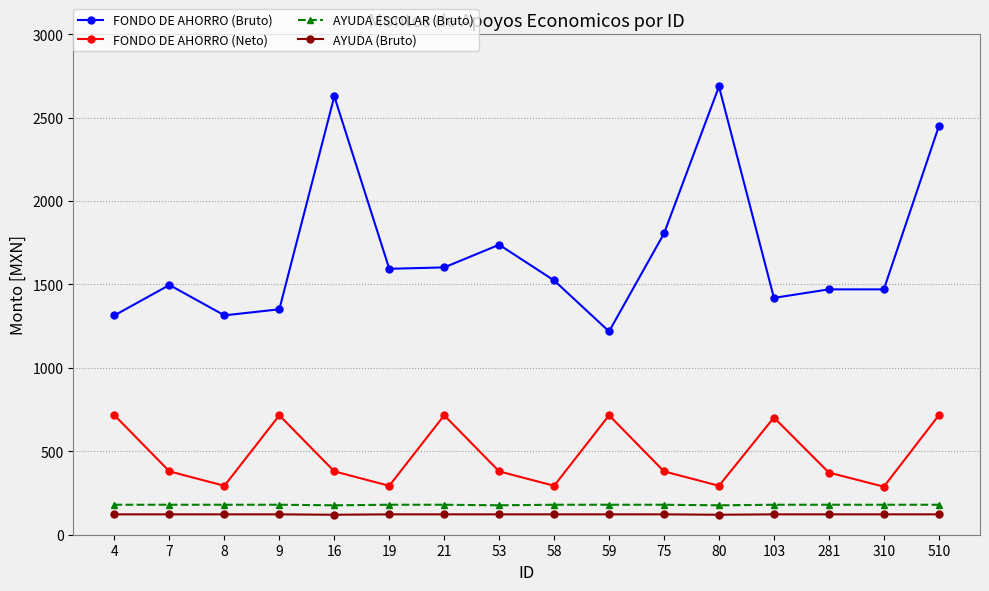

The value of FONDO DE AHORRO (Bruto) at 75 is 1805.2. True or false?

True